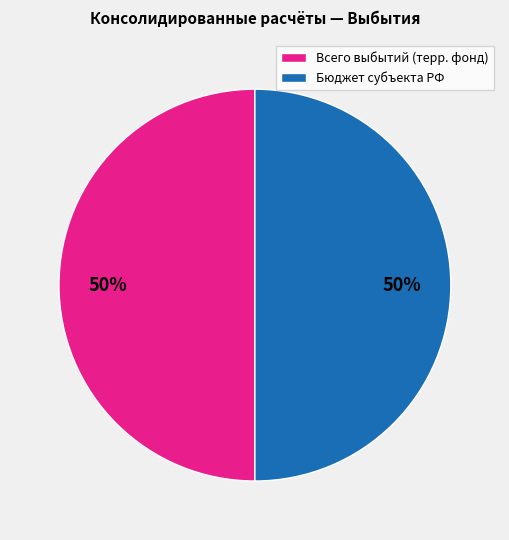

True or false: Всего выбытий (терр. фонд) accounts for 50% of the total.

True